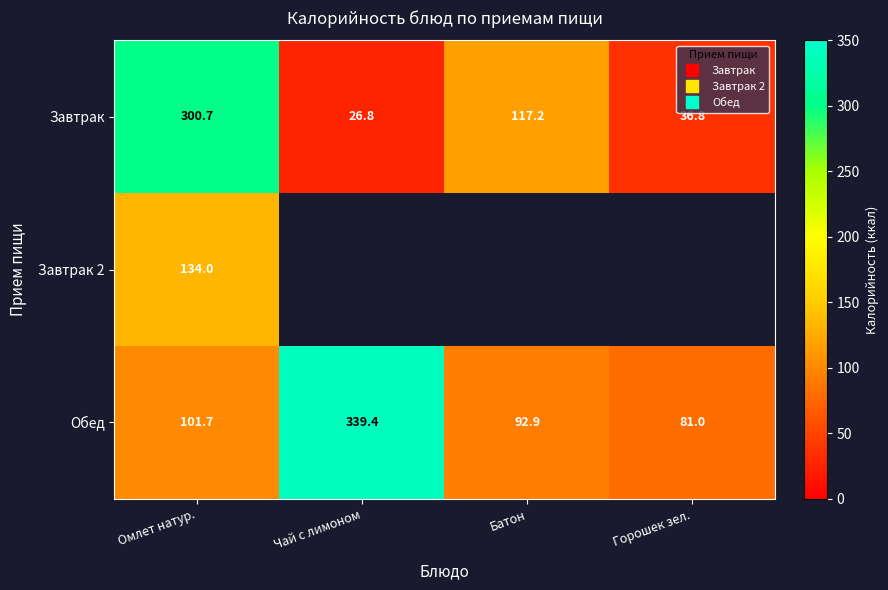

At which label does Завтрак first exceed 117?

Омлет натур.